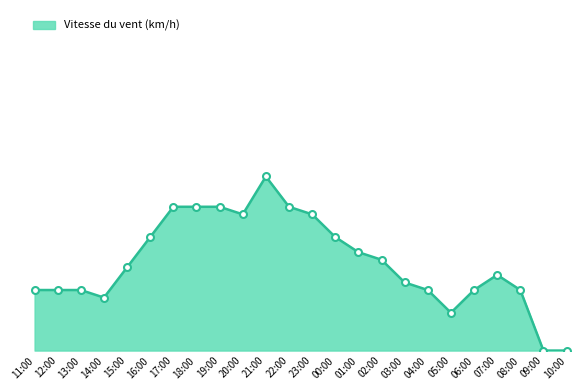

List the labels in order of value, smallest first.

09:00, 10:00, 05:00, 14:00, 11:00, 12:00, 13:00, 04:00, 06:00, 08:00, 03:00, 07:00, 15:00, 02:00, 01:00, 16:00, 00:00, 20:00, 23:00, 17:00, 18:00, 19:00, 22:00, 21:00